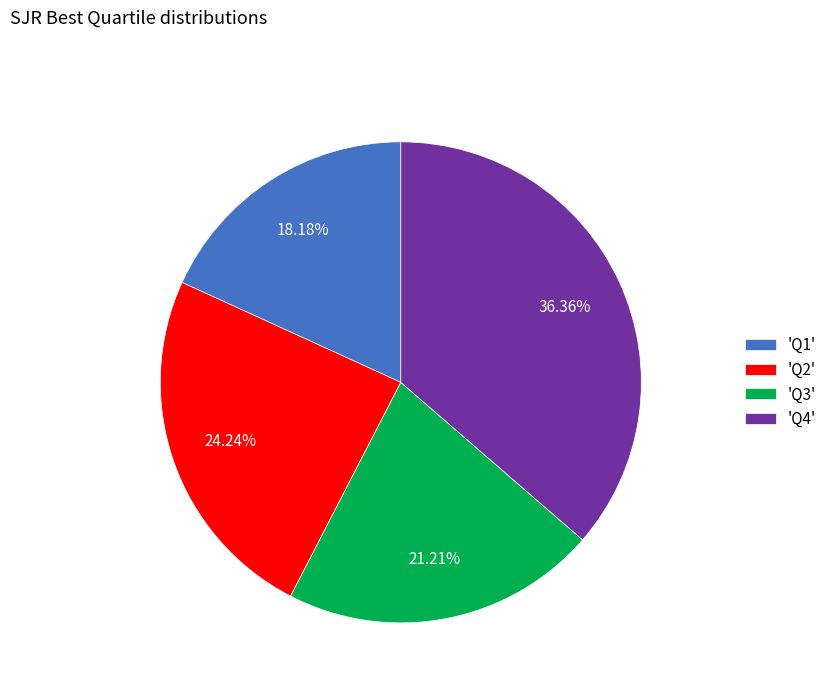

Rank the categories by value from lowest to highest.

'Q1', 'Q3', 'Q2', 'Q4'